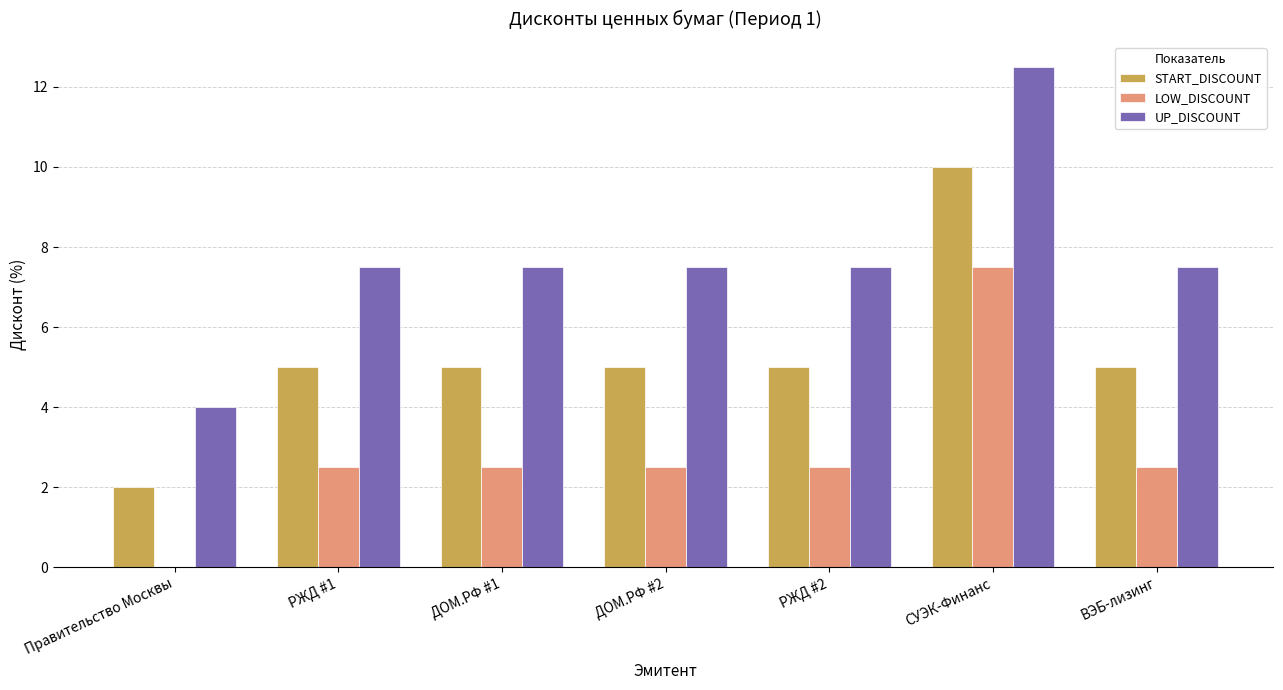

Between Правительство Москвы and ДОМ.РФ #2, which series saw the biggest shift?

UP_DISCOUNT